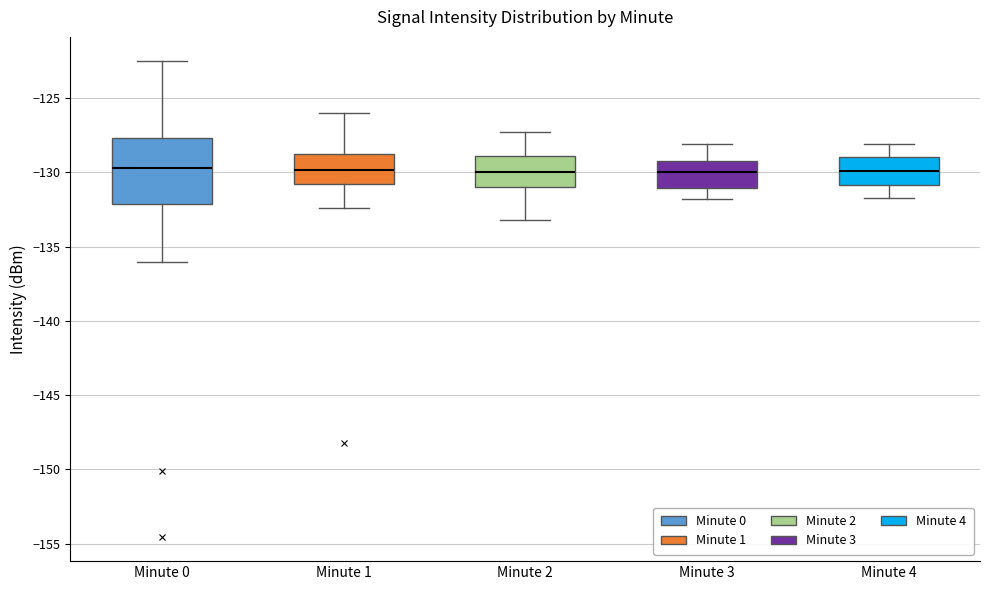

Comparing the boxes themselves (not the whiskers), which one is the tallest?

Minute 0